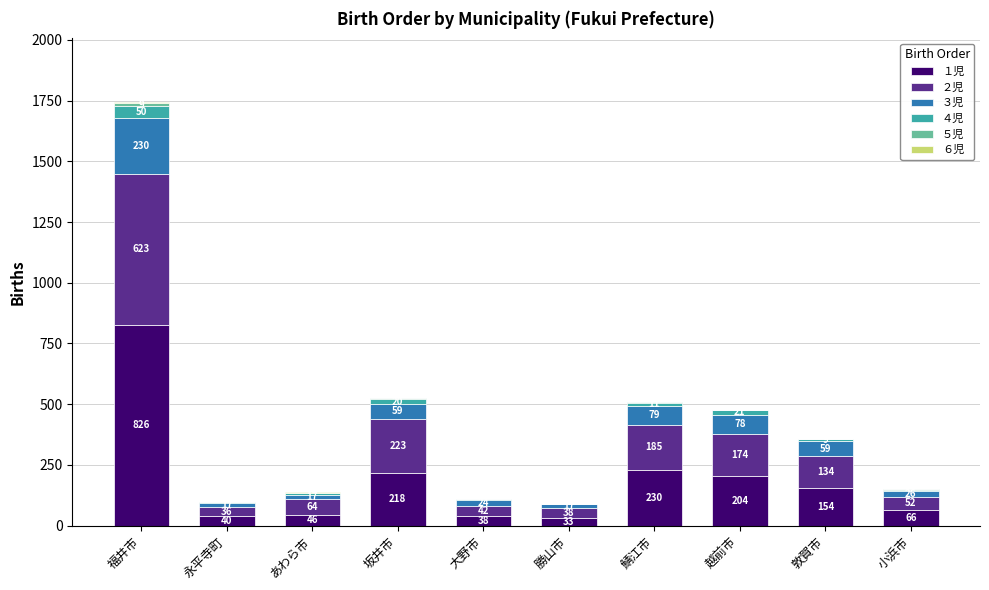

At which category is the sum across all series the highest?

福井市